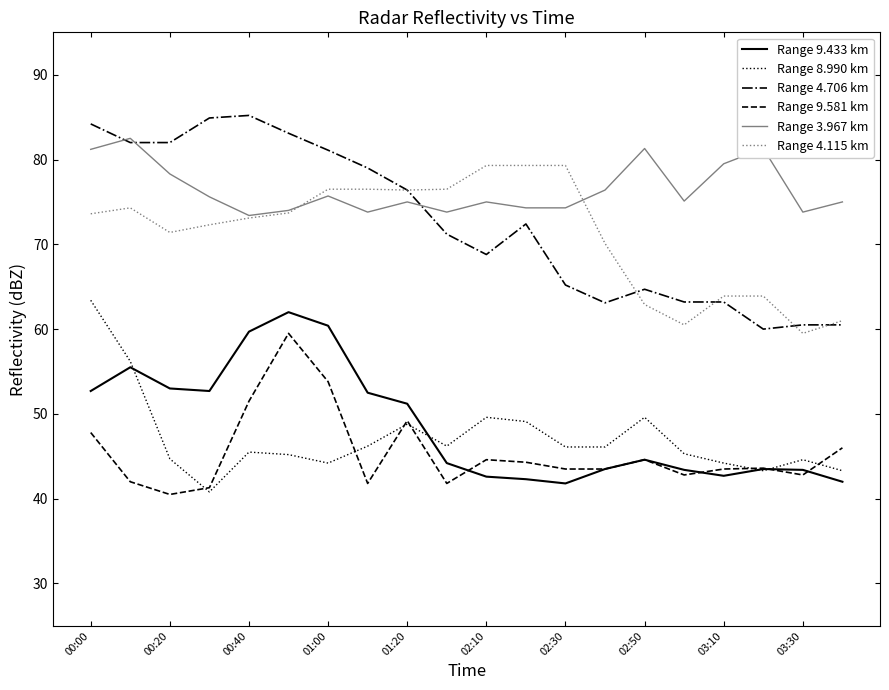

What is the minimum value shown in the chart?

40.5